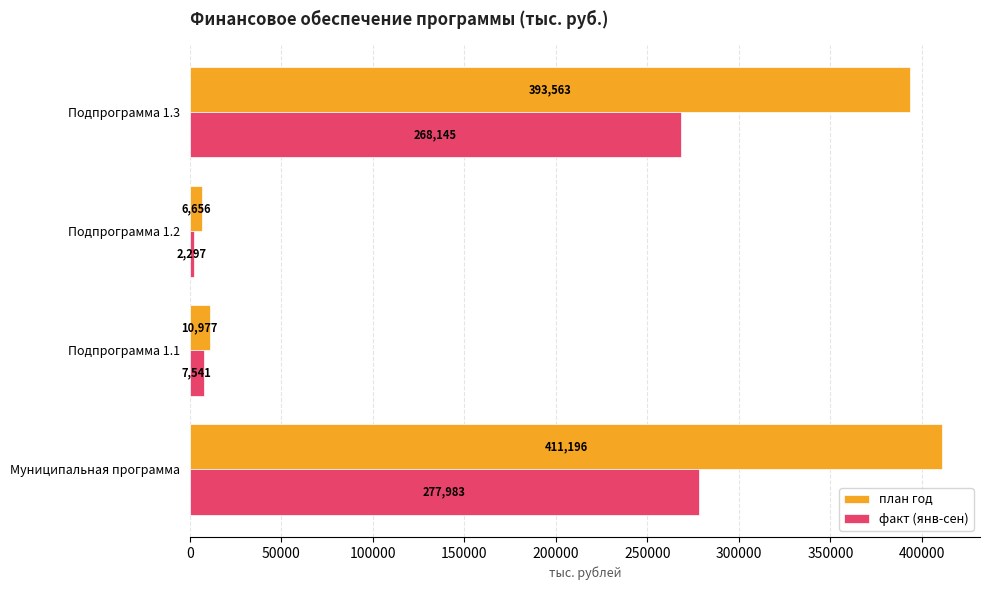

Count the number of data series in this chart.

2